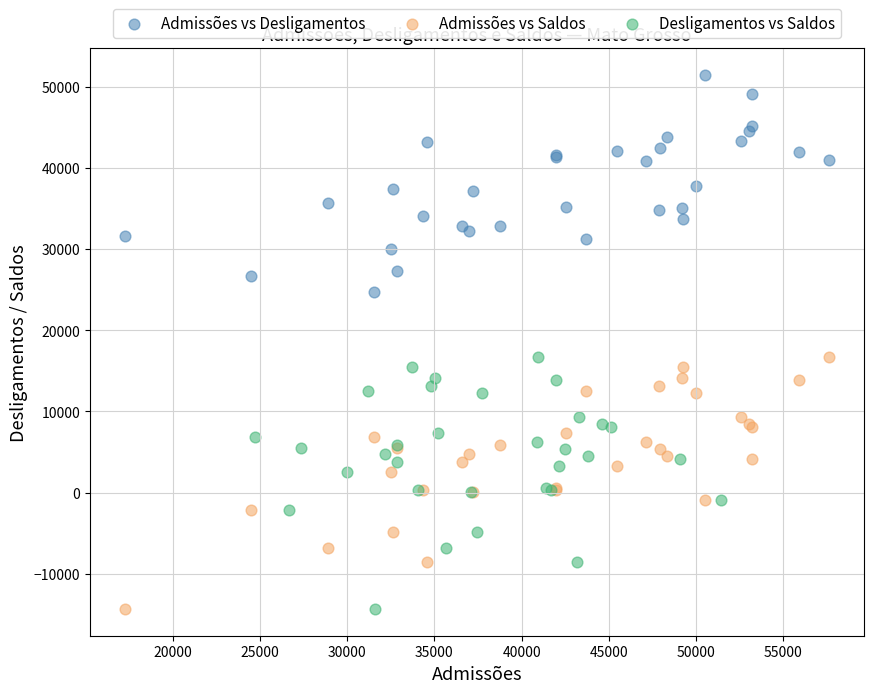

Which series reaches the maximum Y coordinate?

Admissões vs Desligamentos